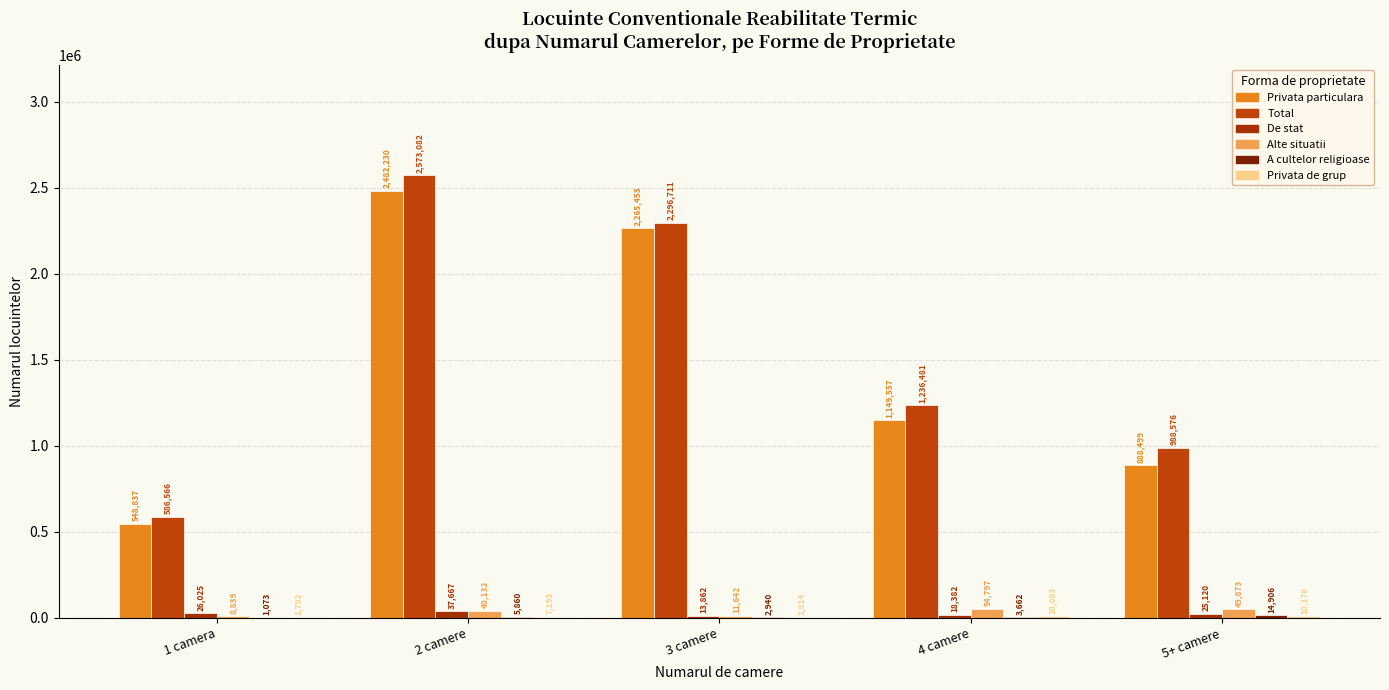

Are the bars horizontal?

No